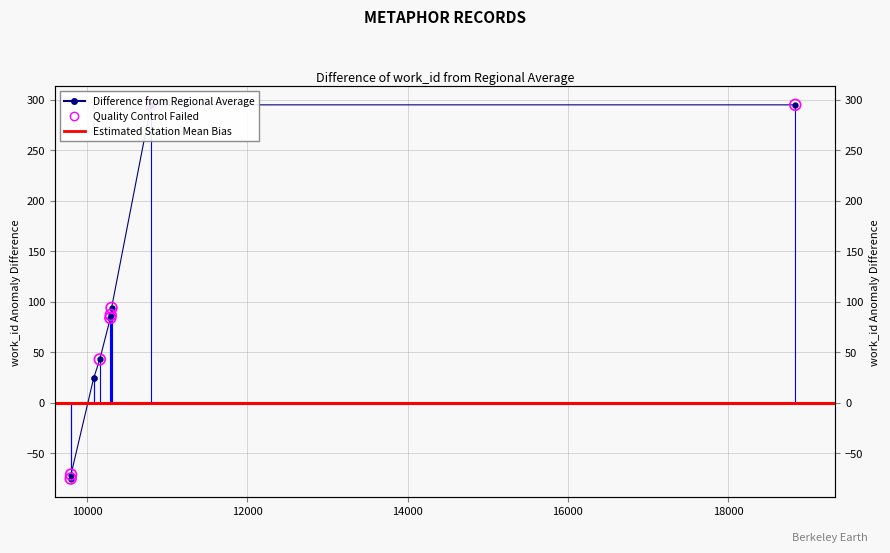

Approximately how many times larger is the value at 10304 compared to 18840?

0.3